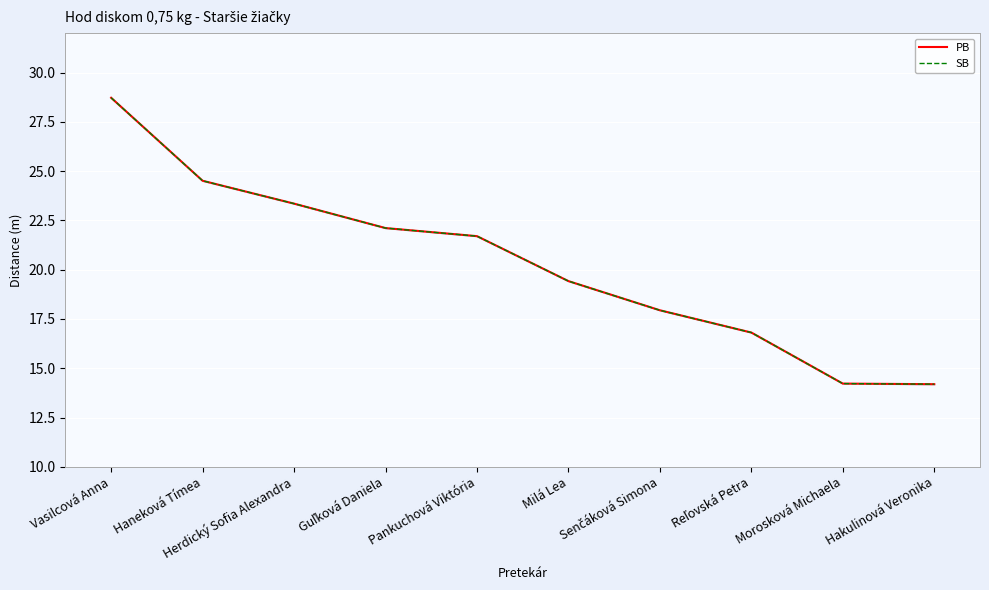

Which category has the highest value in the PB series?

Vasilcová Anna